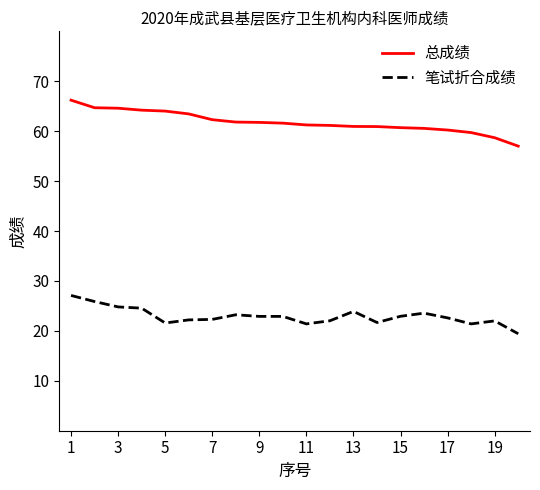

Which series has the largest range (max minus min)?

总成绩